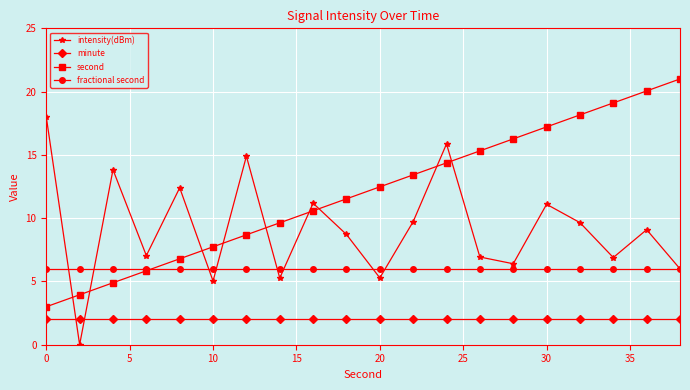

What is the value of the minute point at the 2nd from the left?

2.0